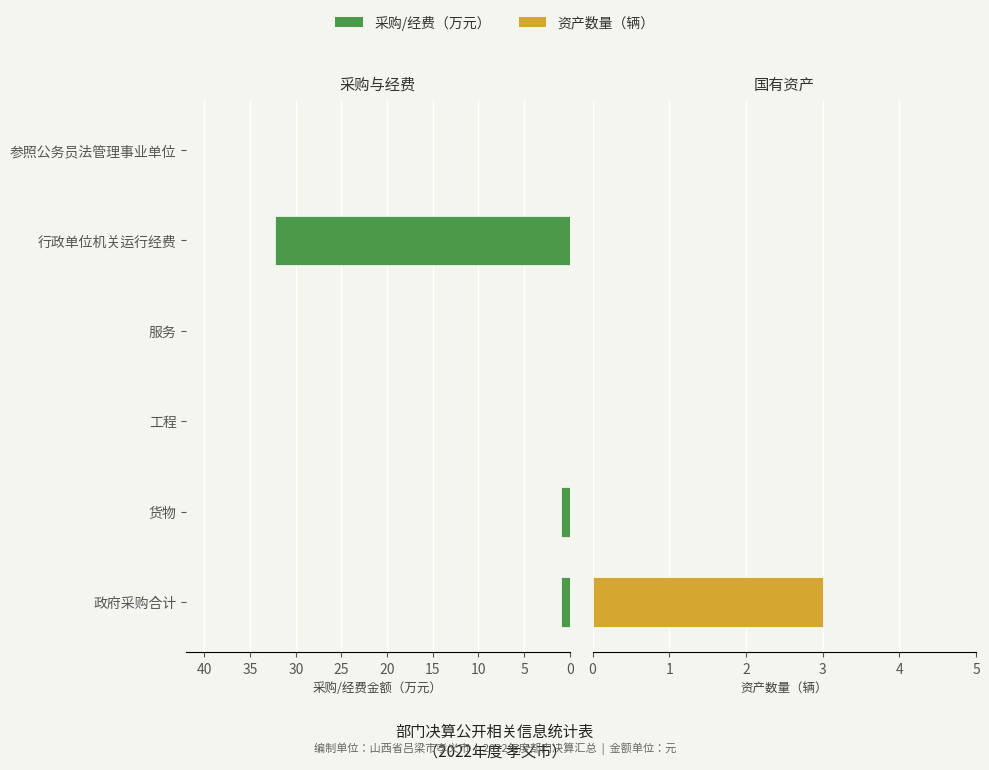

True or false: 采购/经费（万元） has a value of 0.0 at 15.

True